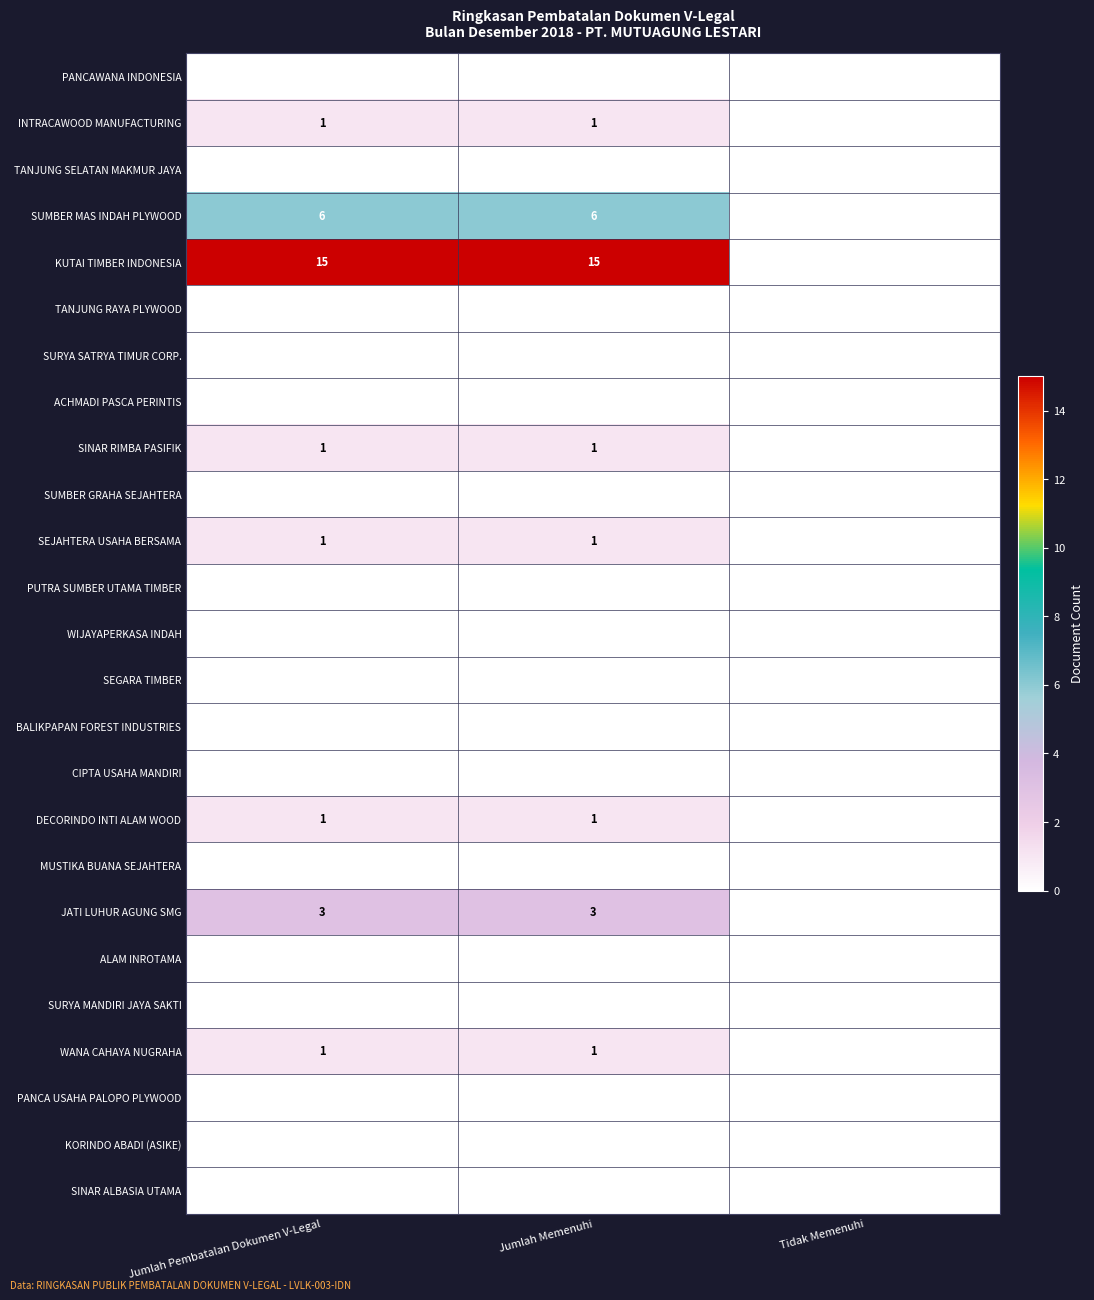

The KUTAI TIMBER INDONESIA series shows 8 at Tidak Memenuhi. True or false?

False